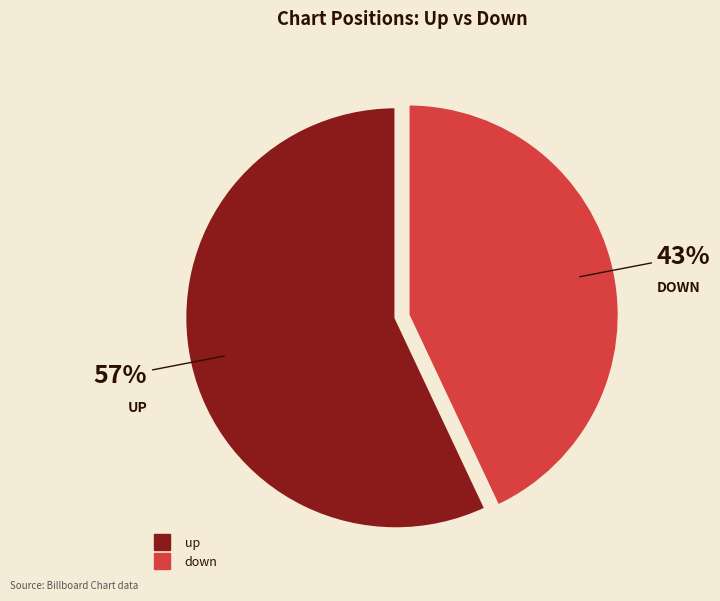

To the nearest percent, what is the average slice percentage?

50%